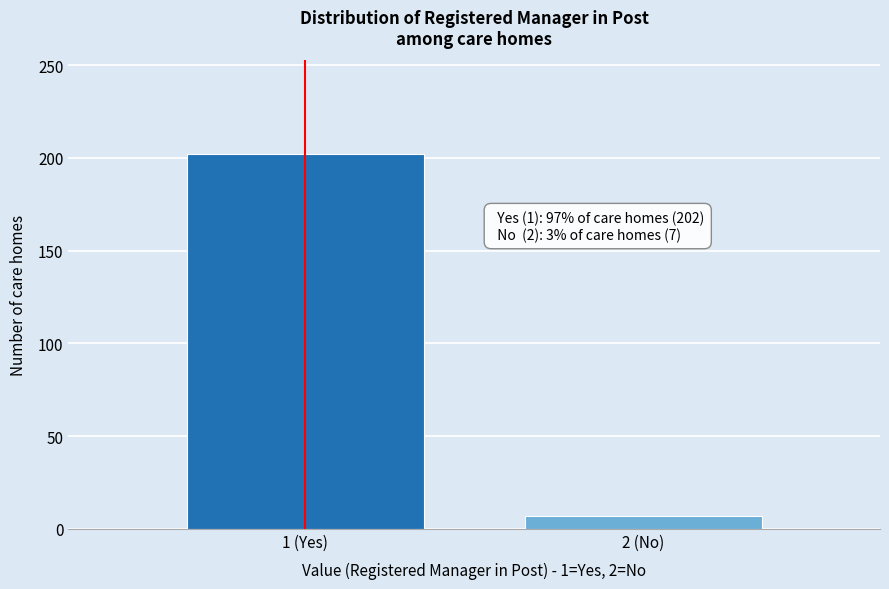

Reading left to right, transcribe all the data shown in this chart.

1 (Yes)=202	2 (No)=7